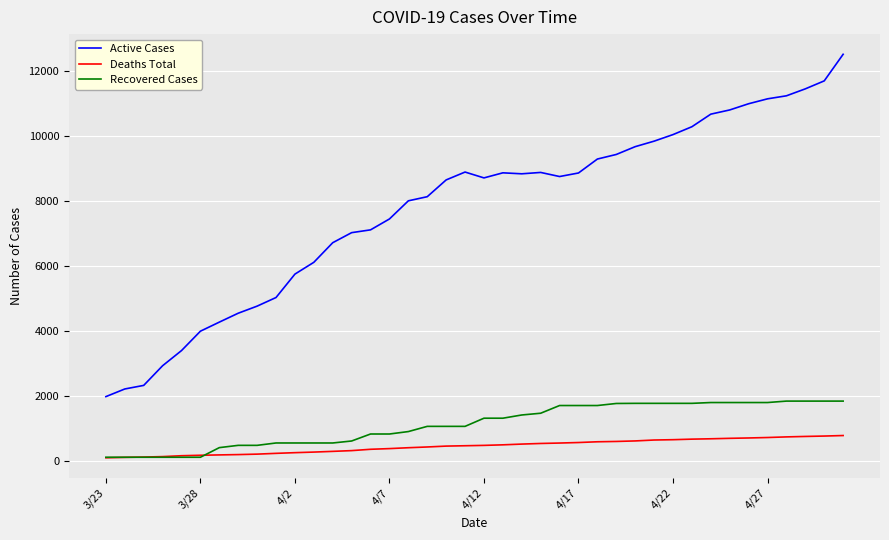

List the series in order of their peak value, lowest first.

Deaths Total, Recovered Cases, Active Cases